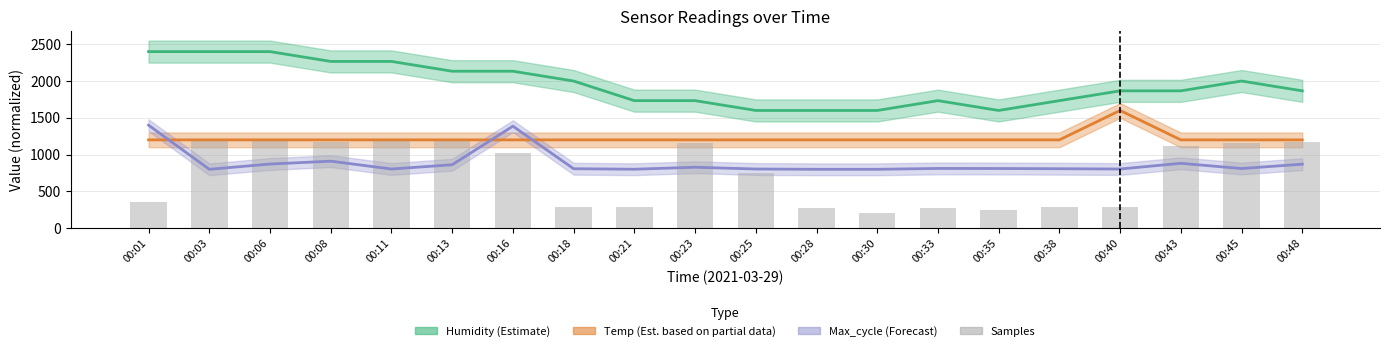

What is the smallest value displayed?

200.0